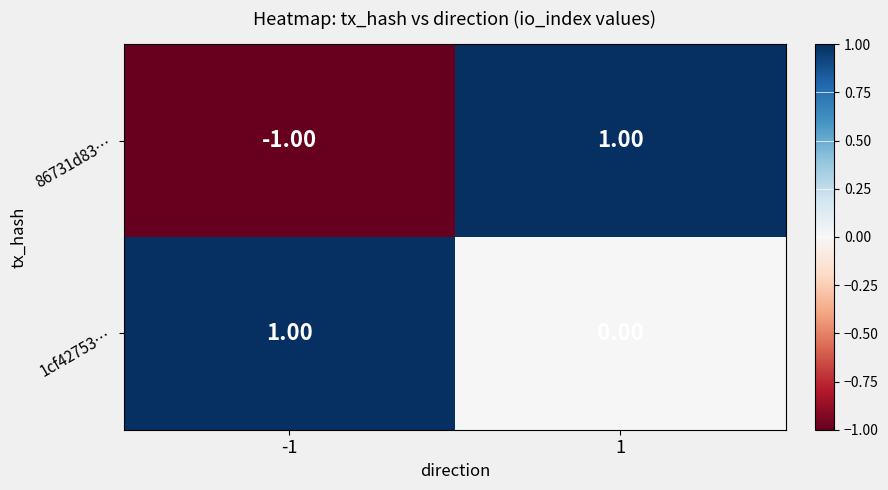

Is the value of 86731d83… at 1 greater than the value of 1cf42753… at 1?

Yes